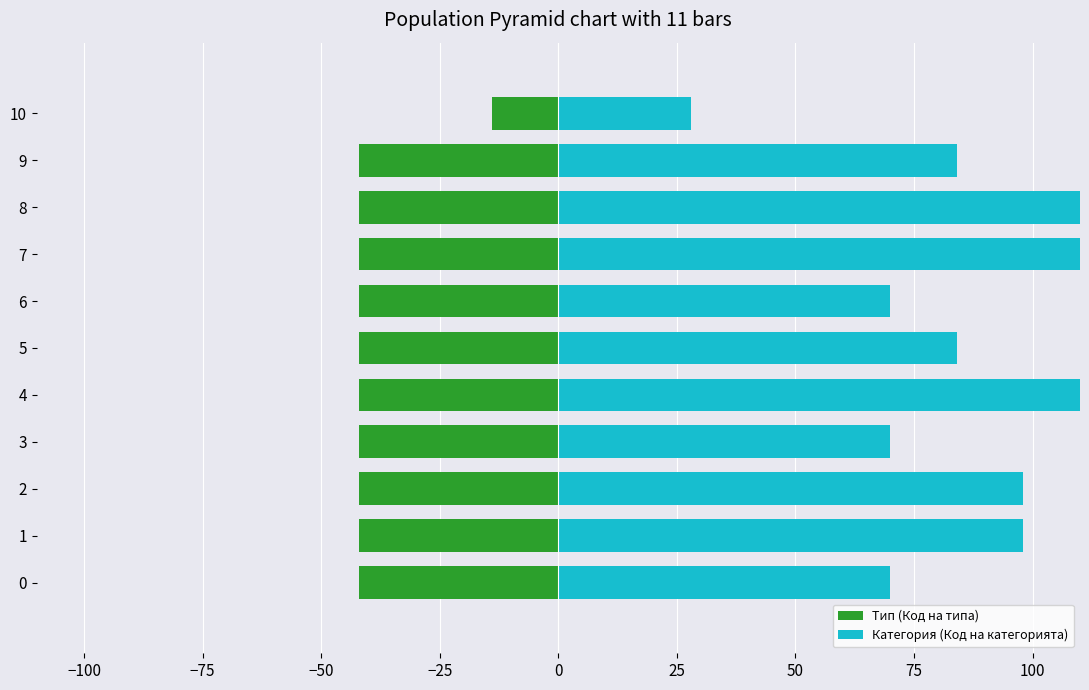

List the series in order of their overall mean, lowest first.

Тип (Код на типа), Категория (Код на категорията)